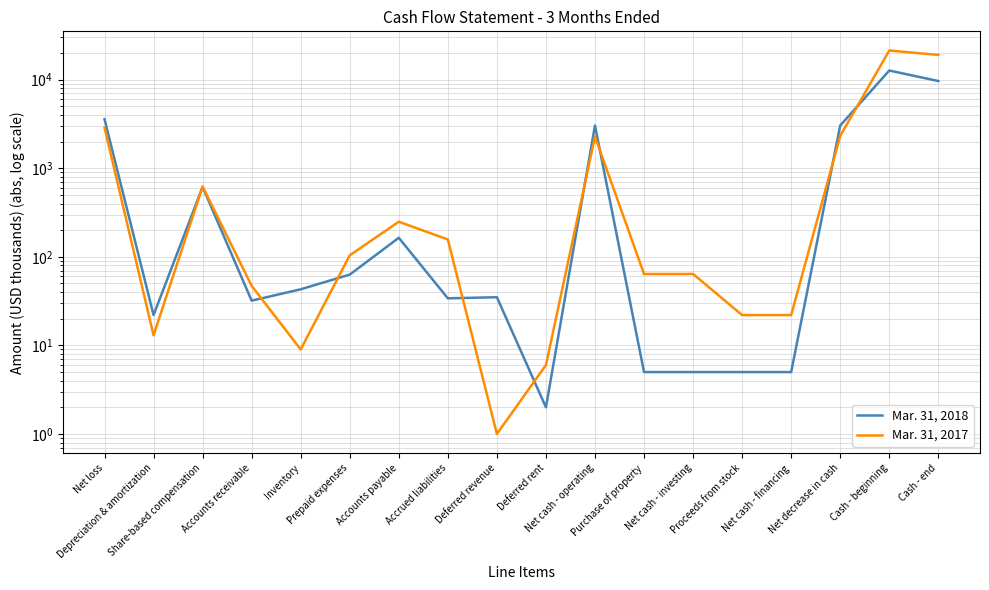

What is the label of the 2nd point from the left?

Depreciation & amortization